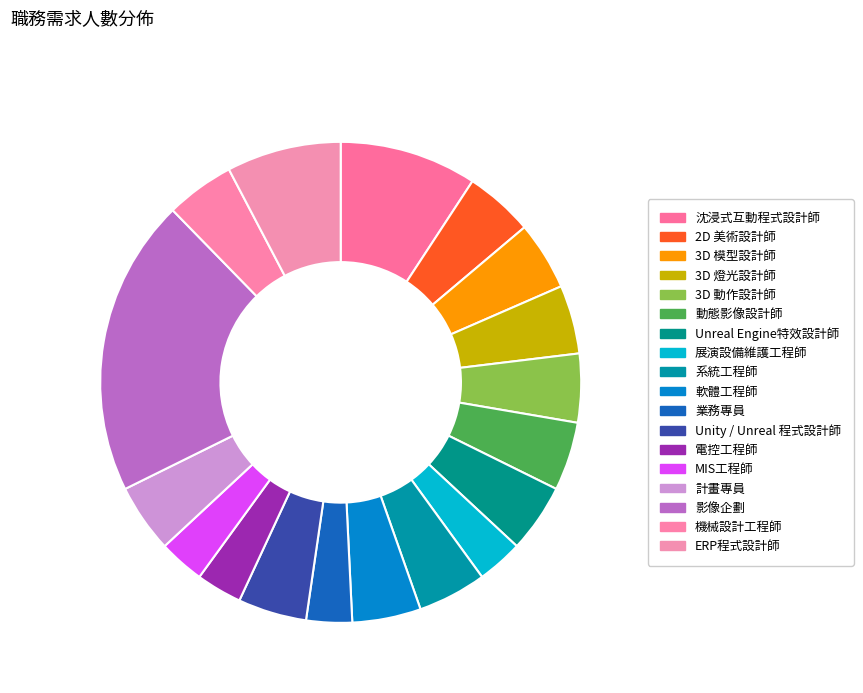

How many segments does this pie chart have?

18